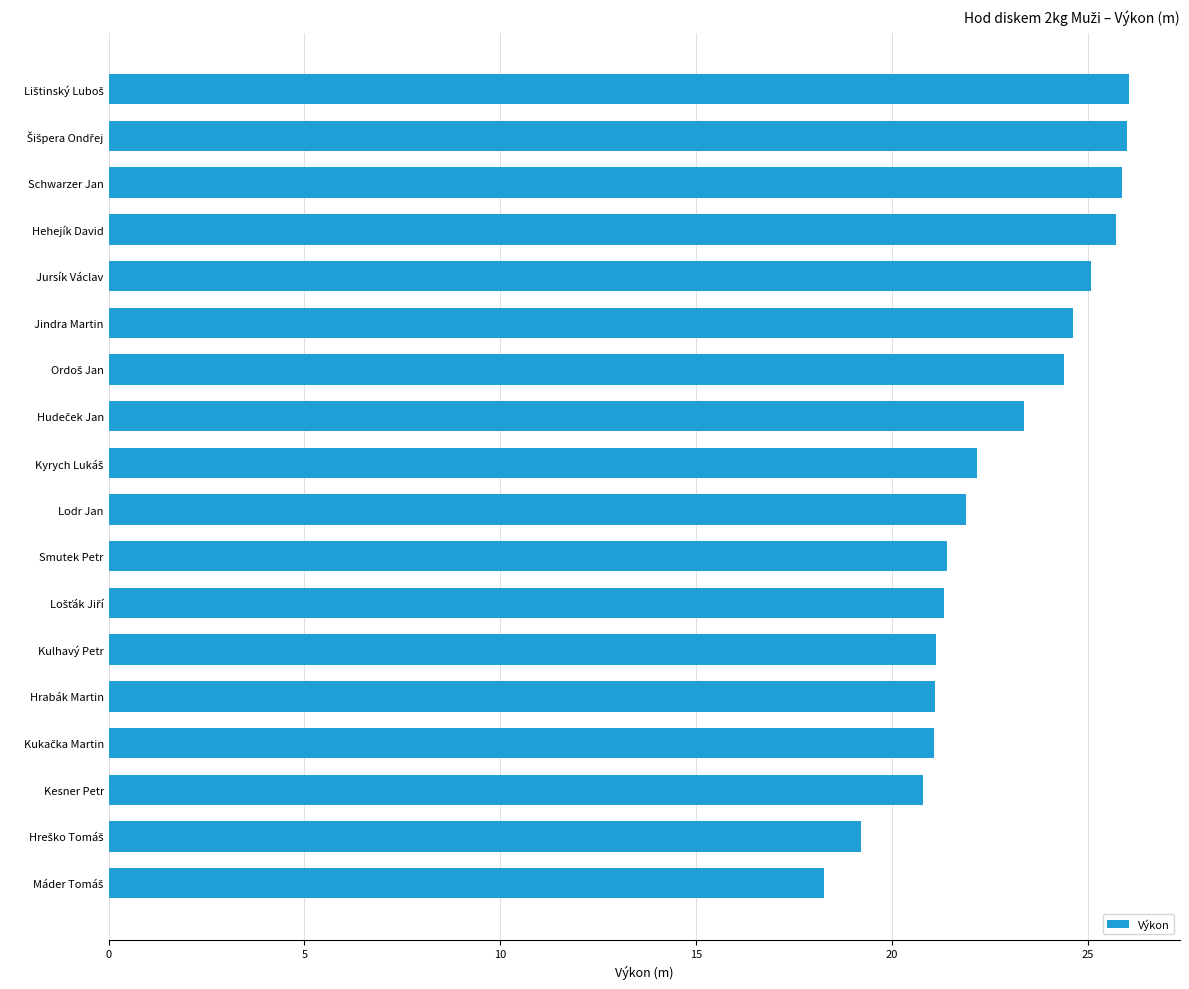

What is the sum of all values?

409.4